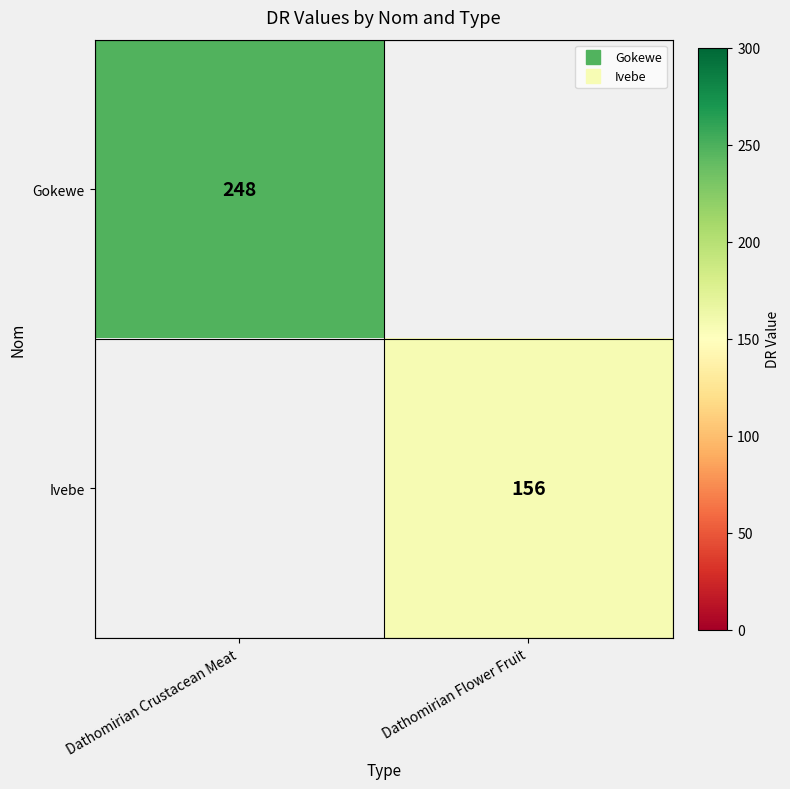

List the series in order of their overall mean, lowest first.

Gokewe, Ivebe